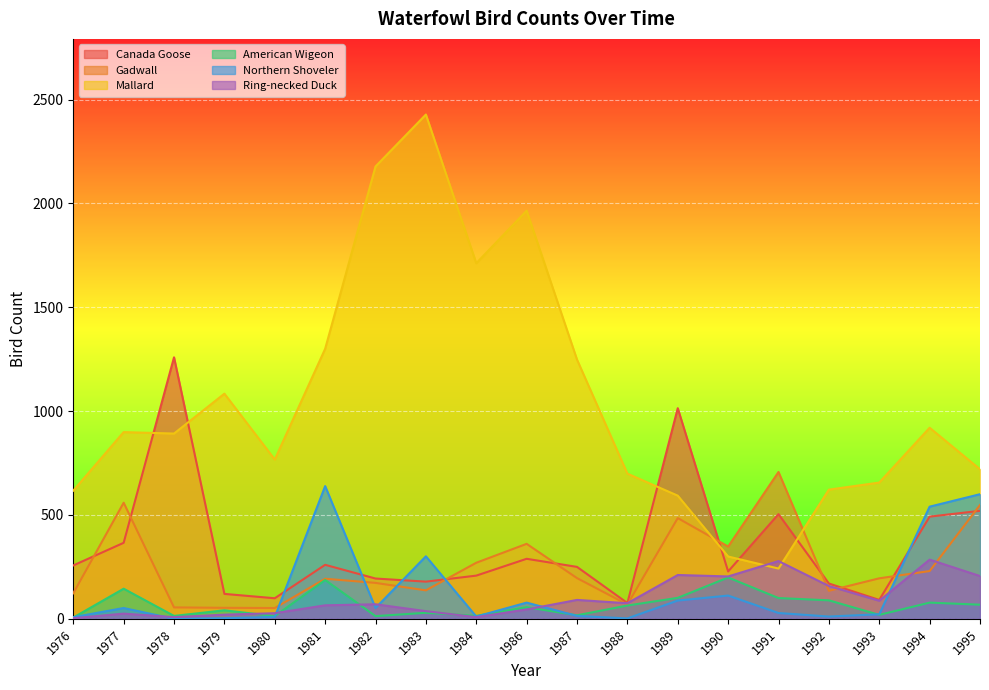

What is the minimum value for Ring-necked Duck?

3